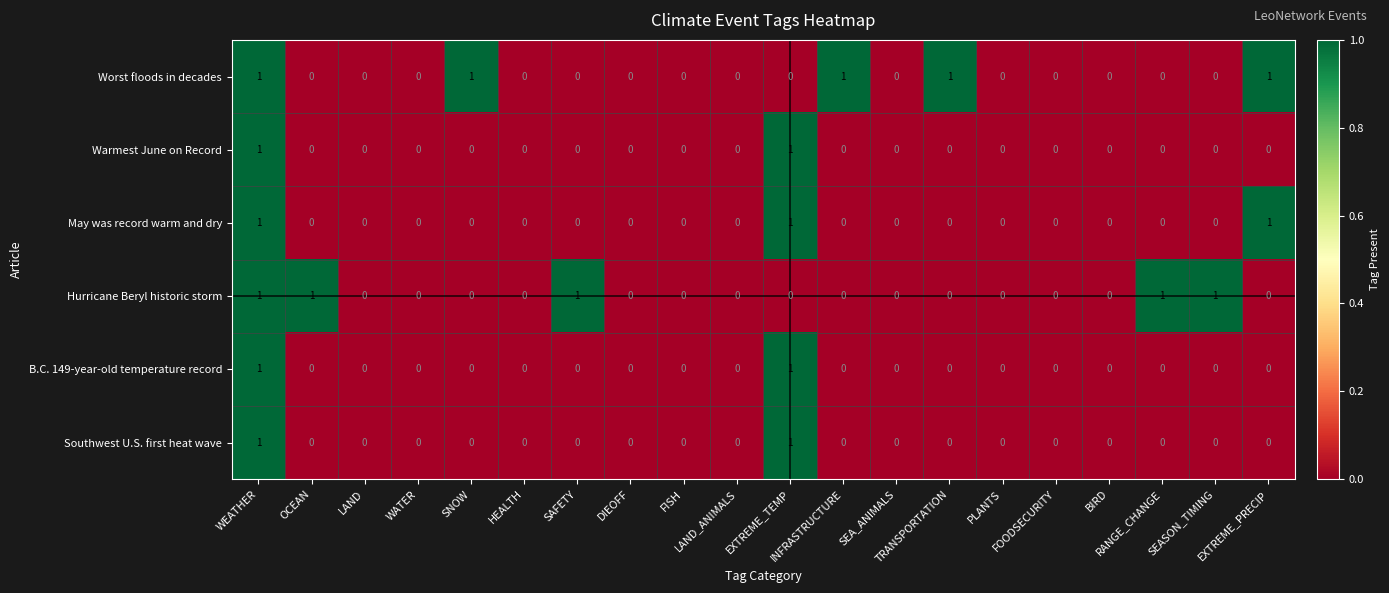

Count the May was record warm and dry values in the range 0 to 1.

20